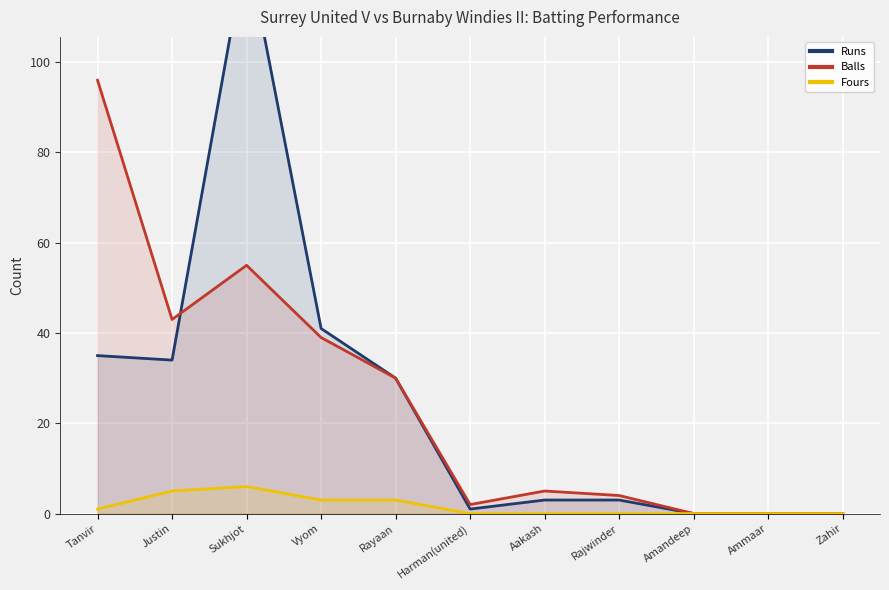

At which category is the sum across all series the highest?

Sukhjot